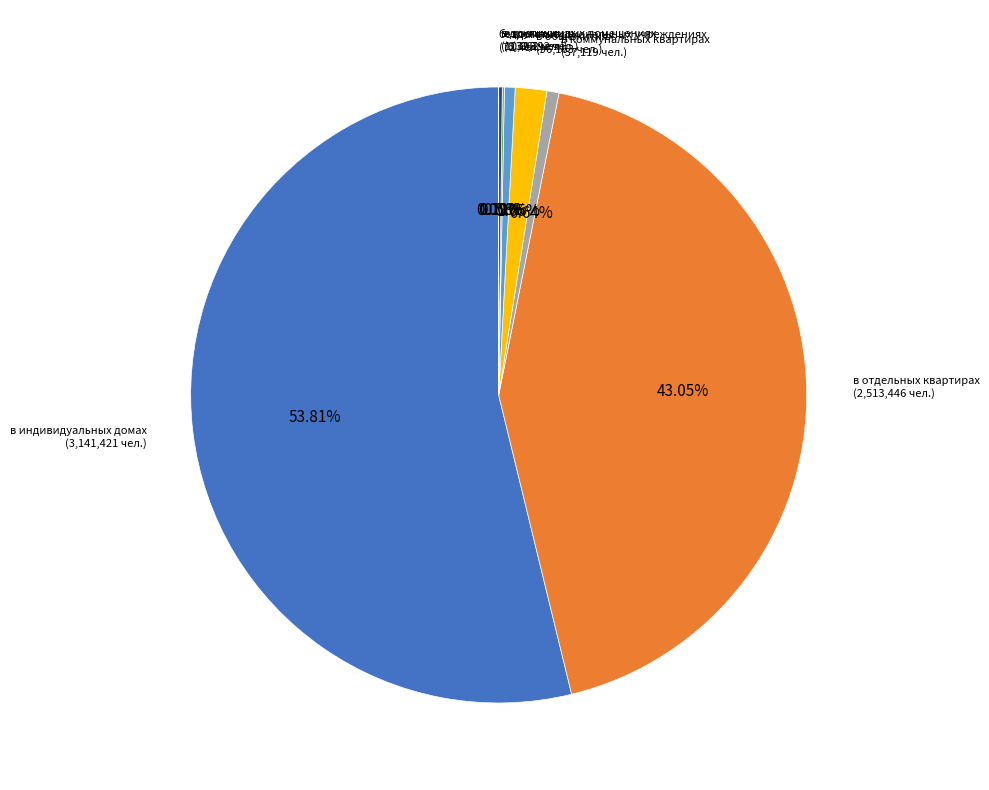

Is there a majority slice in this chart?

Yes